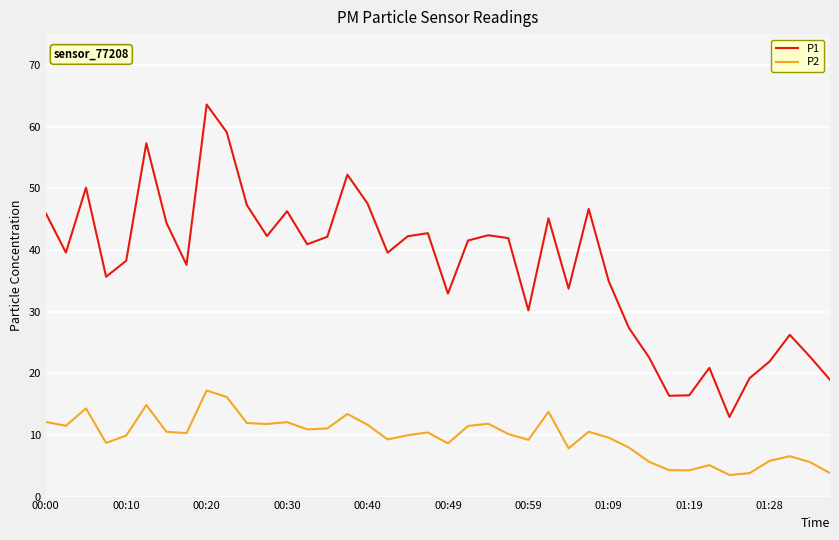

What is the difference between the maximum and minimum values in the P1 series?

50.7